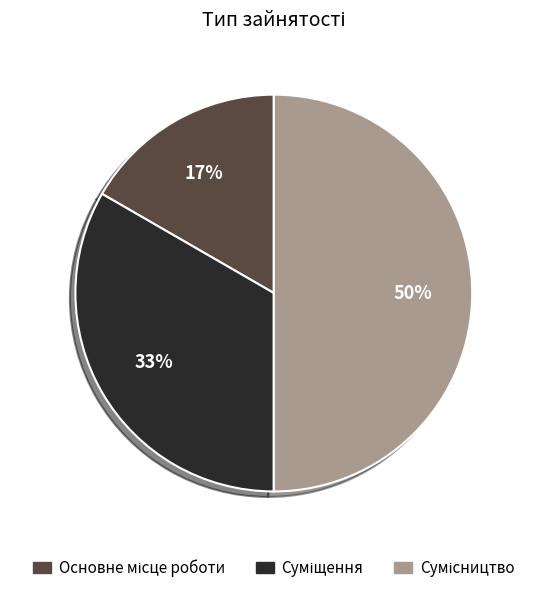

To the nearest percent, what is the difference between the largest and smallest slice percentages?

33%